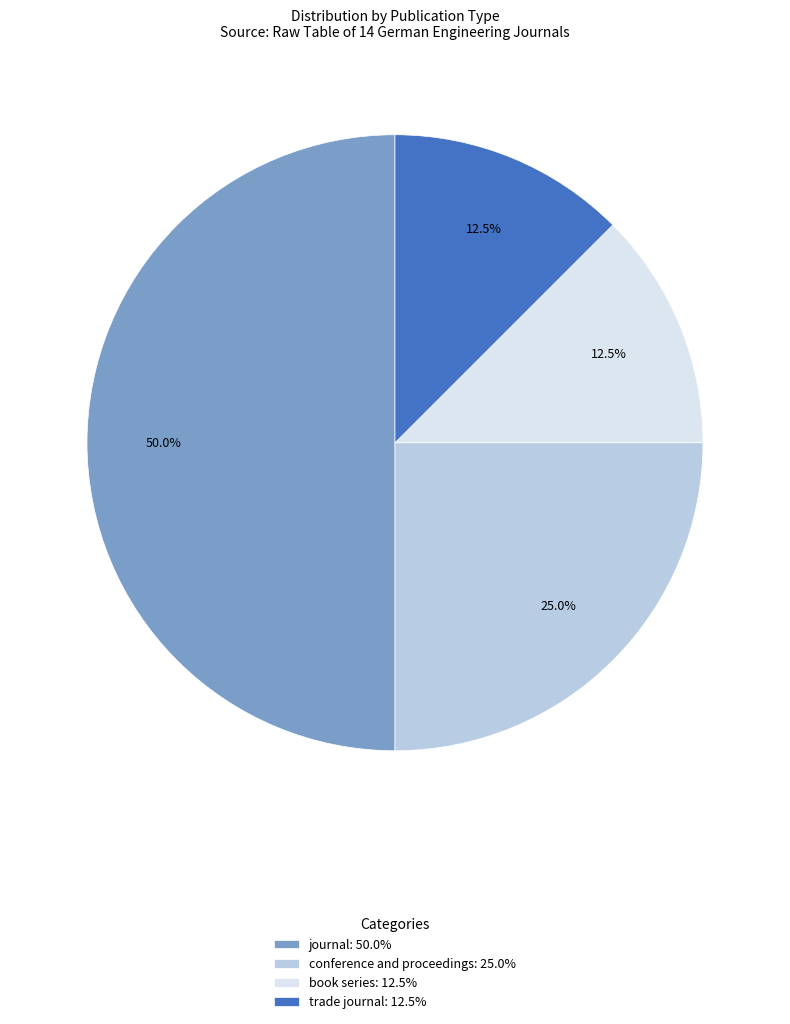

Is trade journal: 12.5% the majority of the pie?

No